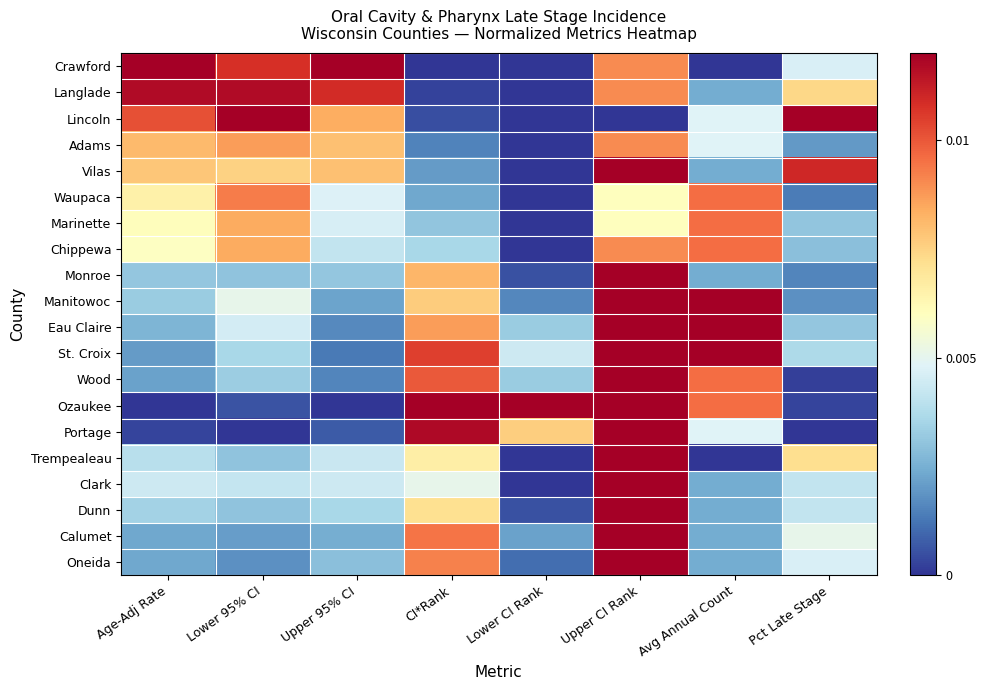

Reading left to right, what are all the values shown in this chart?

Crawford: Age-Adj Rate=0.0	Lower 95% CI=0.0	Upper 95% CI=0.0	CI*Rank=0.0	Lower CI Rank=0.0	Upper CI Rank=0.0	Avg Annual Count=0.0	Pct Late Stage=0.0
Langlade: Age-Adj Rate=0.0	Lower 95% CI=0.0	Upper 95% CI=0.0	CI*Rank=0.0	Lower CI Rank=0.0	Upper CI Rank=0.0	Avg Annual Count=0.0	Pct Late Stage=0.0
Lincoln: Age-Adj Rate=0.0	Lower 95% CI=0.0	Upper 95% CI=0.0	CI*Rank=0.0	Lower CI Rank=0.0	Upper CI Rank=0.0	Avg Annual Count=0.0	Pct Late Stage=0.0
Adams: Age-Adj Rate=0.0	Lower 95% CI=0.0	Upper 95% CI=0.0	CI*Rank=0.0	Lower CI Rank=0.0	Upper CI Rank=0.0	Avg Annual Count=0.0	Pct Late Stage=0.0
Vilas: Age-Adj Rate=0.0	Lower 95% CI=0.0	Upper 95% CI=0.0	CI*Rank=0.0	Lower CI Rank=0.0	Upper CI Rank=0.0	Avg Annual Count=0.0	Pct Late Stage=0.0
Waupaca: Age-Adj Rate=0.0	Lower 95% CI=0.0	Upper 95% CI=0.0	CI*Rank=0.0	Lower CI Rank=0.0	Upper CI Rank=0.0	Avg Annual Count=0.0	Pct Late Stage=0.0
Marinette: Age-Adj Rate=0.0	Lower 95% CI=0.0	Upper 95% CI=0.0	CI*Rank=0.0	Lower CI Rank=0.0	Upper CI Rank=0.0	Avg Annual Count=0.0	Pct Late Stage=0.0
Chippewa: Age-Adj Rate=0.0	Lower 95% CI=0.0	Upper 95% CI=0.0	CI*Rank=0.0	Lower CI Rank=0.0	Upper CI Rank=0.0	Avg Annual Count=0.0	Pct Late Stage=0.0
Monroe: Age-Adj Rate=0.0	Lower 95% CI=0.0	Upper 95% CI=0.0	CI*Rank=0.0	Lower CI Rank=0.0	Upper CI Rank=0.0	Avg Annual Count=0.0	Pct Late Stage=0.0
Manitowoc: Age-Adj Rate=0.0	Lower 95% CI=0.0	Upper 95% CI=0.0	CI*Rank=0.0	Lower CI Rank=0.0	Upper CI Rank=0.0	Avg Annual Count=0.0	Pct Late Stage=0.0
Eau Claire: Age-Adj Rate=0.0	Lower 95% CI=0.0	Upper 95% CI=0.0	CI*Rank=0.0	Lower CI Rank=0.0	Upper CI Rank=0.0	Avg Annual Count=0.0	Pct Late Stage=0.0
St. Croix: Age-Adj Rate=0.0	Lower 95% CI=0.0	Upper 95% CI=0.0	CI*Rank=0.0	Lower CI Rank=0.0	Upper CI Rank=0.0	Avg Annual Count=0.0	Pct Late Stage=0.0
Wood: Age-Adj Rate=0.0	Lower 95% CI=0.0	Upper 95% CI=0.0	CI*Rank=0.0	Lower CI Rank=0.0	Upper CI Rank=0.0	Avg Annual Count=0.0	Pct Late Stage=0.0
Ozaukee: Age-Adj Rate=0.0	Lower 95% CI=0.0	Upper 95% CI=0.0	CI*Rank=0.0	Lower CI Rank=0.0	Upper CI Rank=0.0	Avg Annual Count=0.0	Pct Late Stage=0.0
Portage: Age-Adj Rate=0.0	Lower 95% CI=0.0	Upper 95% CI=0.0	CI*Rank=0.0	Lower CI Rank=0.0	Upper CI Rank=0.0	Avg Annual Count=0.0	Pct Late Stage=0.0
Trempealeau: Age-Adj Rate=0.0	Lower 95% CI=0.0	Upper 95% CI=0.0	CI*Rank=0.0	Lower CI Rank=0.0	Upper CI Rank=0.0	Avg Annual Count=0.0	Pct Late Stage=0.0
Clark: Age-Adj Rate=0.0	Lower 95% CI=0.0	Upper 95% CI=0.0	CI*Rank=0.0	Lower CI Rank=0.0	Upper CI Rank=0.0	Avg Annual Count=0.0	Pct Late Stage=0.0
Dunn: Age-Adj Rate=0.0	Lower 95% CI=0.0	Upper 95% CI=0.0	CI*Rank=0.0	Lower CI Rank=0.0	Upper CI Rank=0.0	Avg Annual Count=0.0	Pct Late Stage=0.0
Calumet: Age-Adj Rate=0.0	Lower 95% CI=0.0	Upper 95% CI=0.0	CI*Rank=0.0	Lower CI Rank=0.0	Upper CI Rank=0.0	Avg Annual Count=0.0	Pct Late Stage=0.0
Oneida: Age-Adj Rate=0.0	Lower 95% CI=0.0	Upper 95% CI=0.0	CI*Rank=0.0	Lower CI Rank=0.0	Upper CI Rank=0.0	Avg Annual Count=0.0	Pct Late Stage=0.0